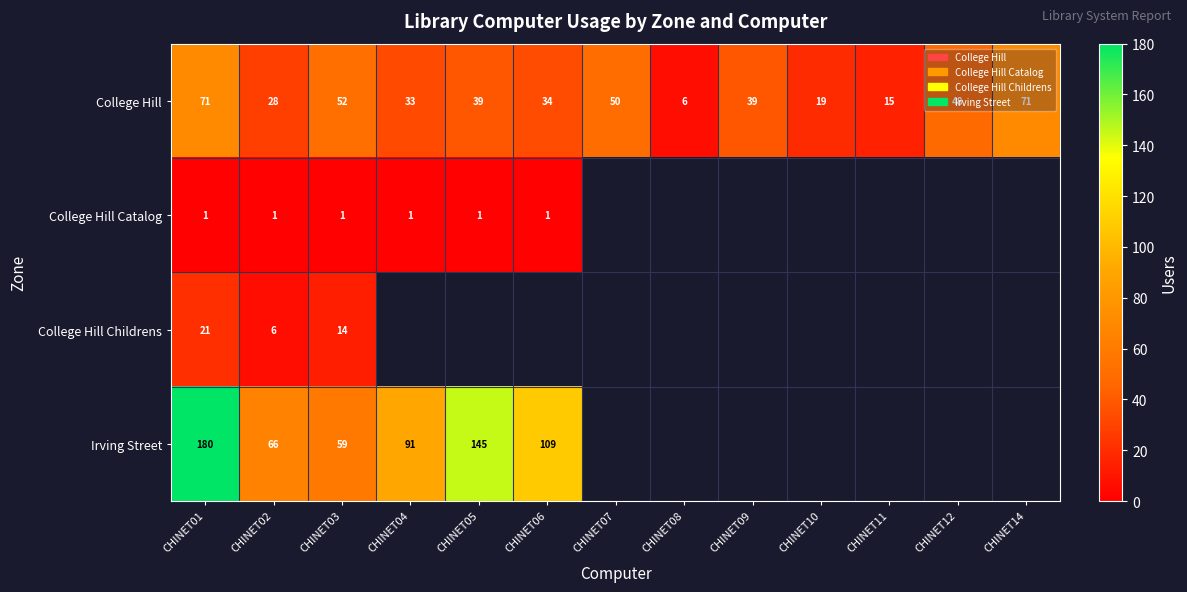

True or false: College Hill Childrens has a value of 8 at CHINET02.

False